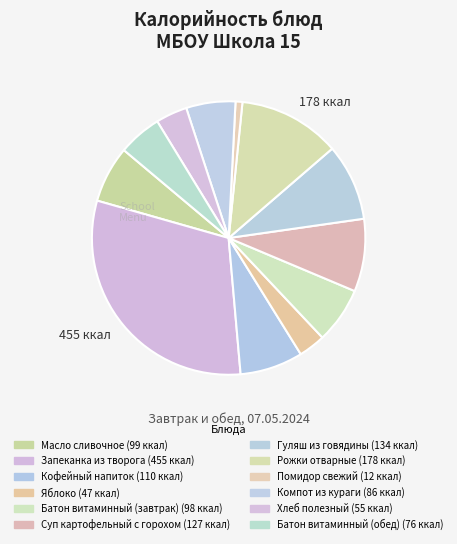

Count the number of slices in the pie.

12